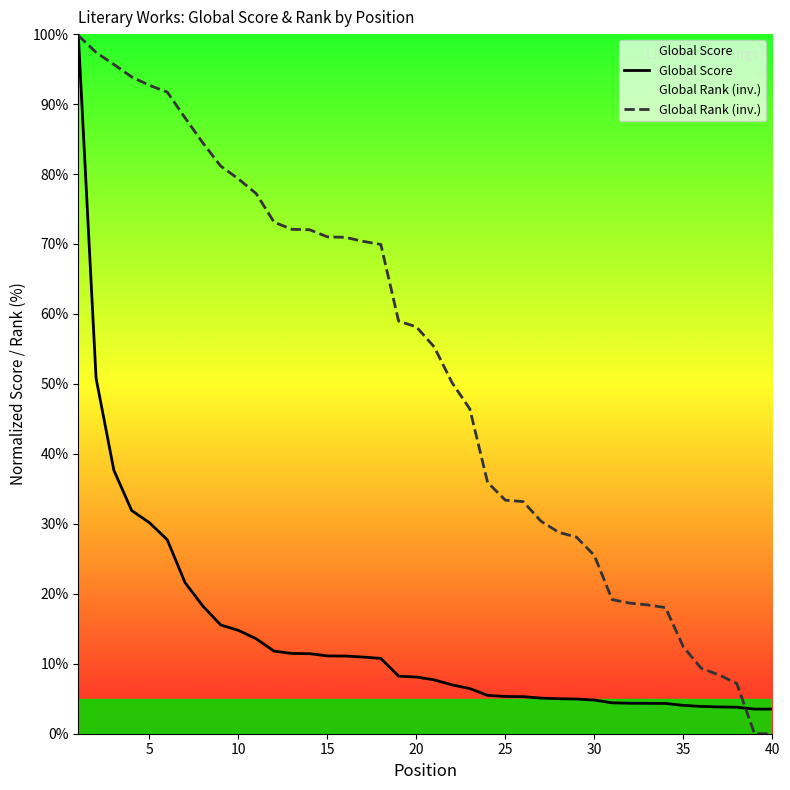

How many positive values does the Global Rank (inv.) series have?

38